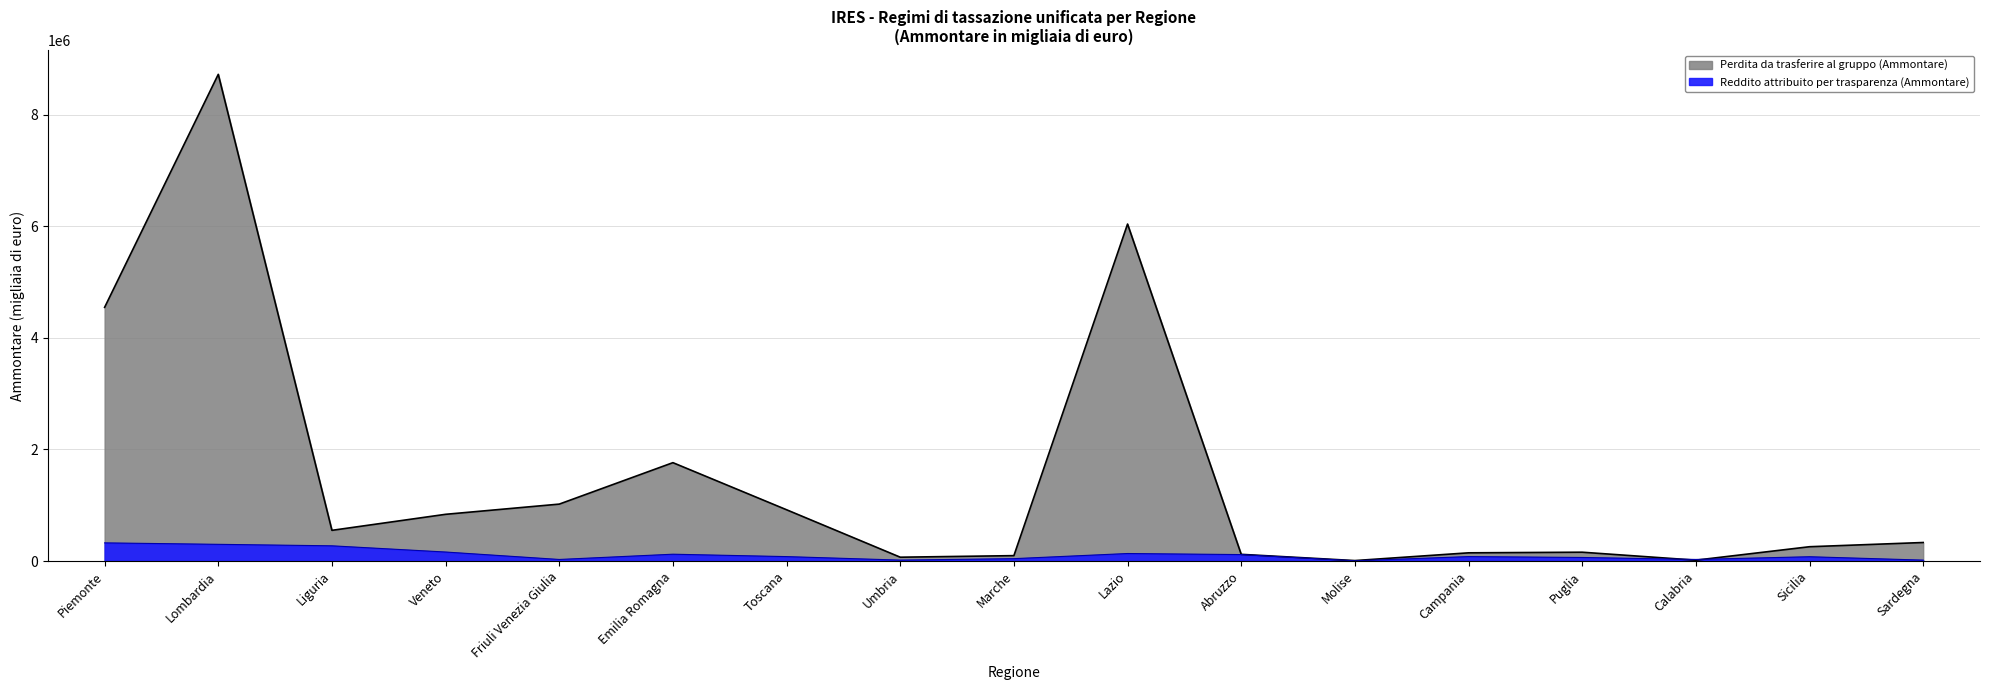

List the series in order of their overall mean, lowest first.

Reddito attribuito per trasparenza (Ammontare), Perdita da trasferire al gruppo (Ammontare)